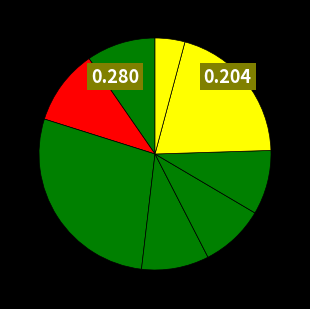

Is there a majority slice in this chart?

No